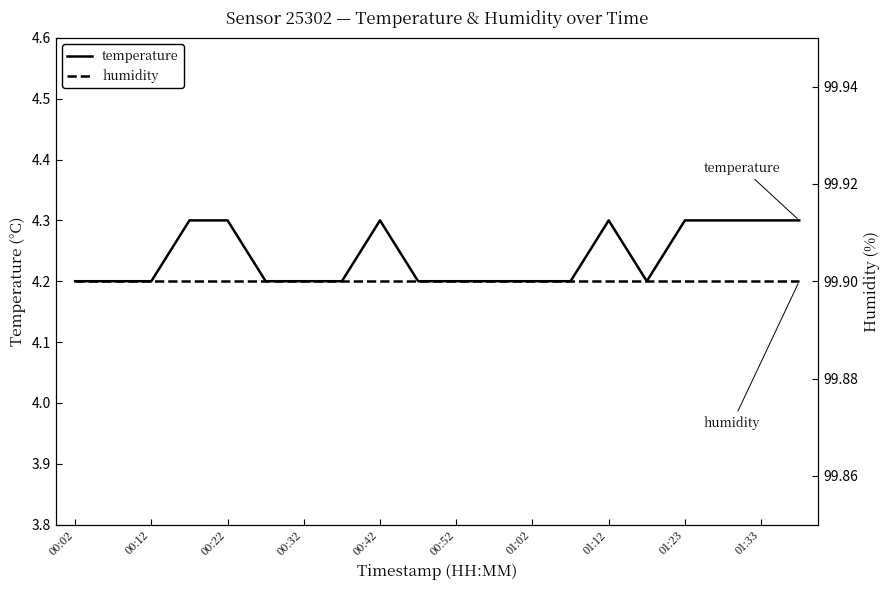

What is the value of the temperature point at the 7th from the left?

4.2